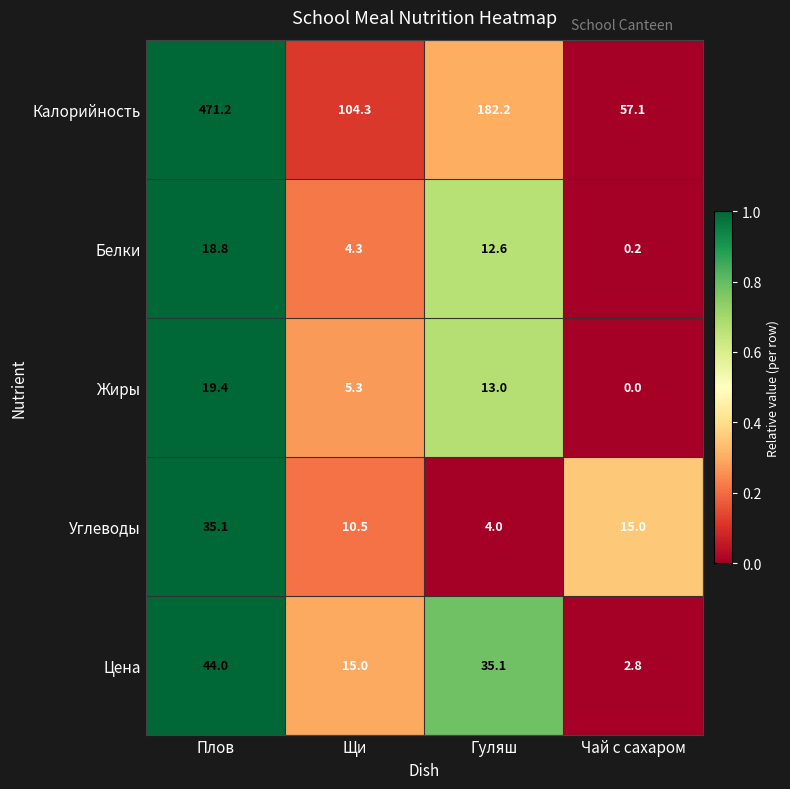

What is the difference between the maximum and second lowest values in the Белки series?

14.5